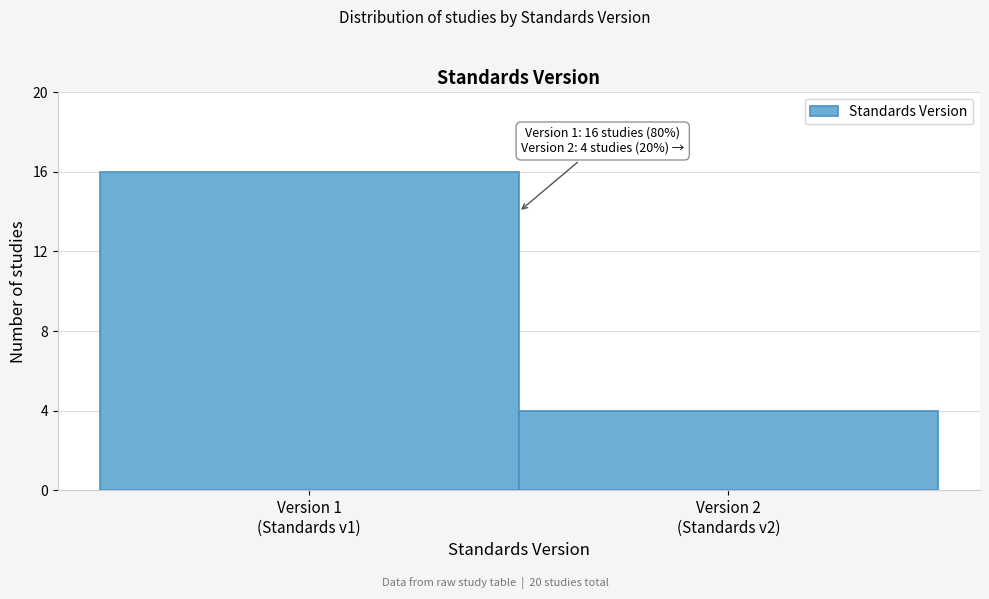

Reading left to right, what are all the values shown in this chart?

16	4